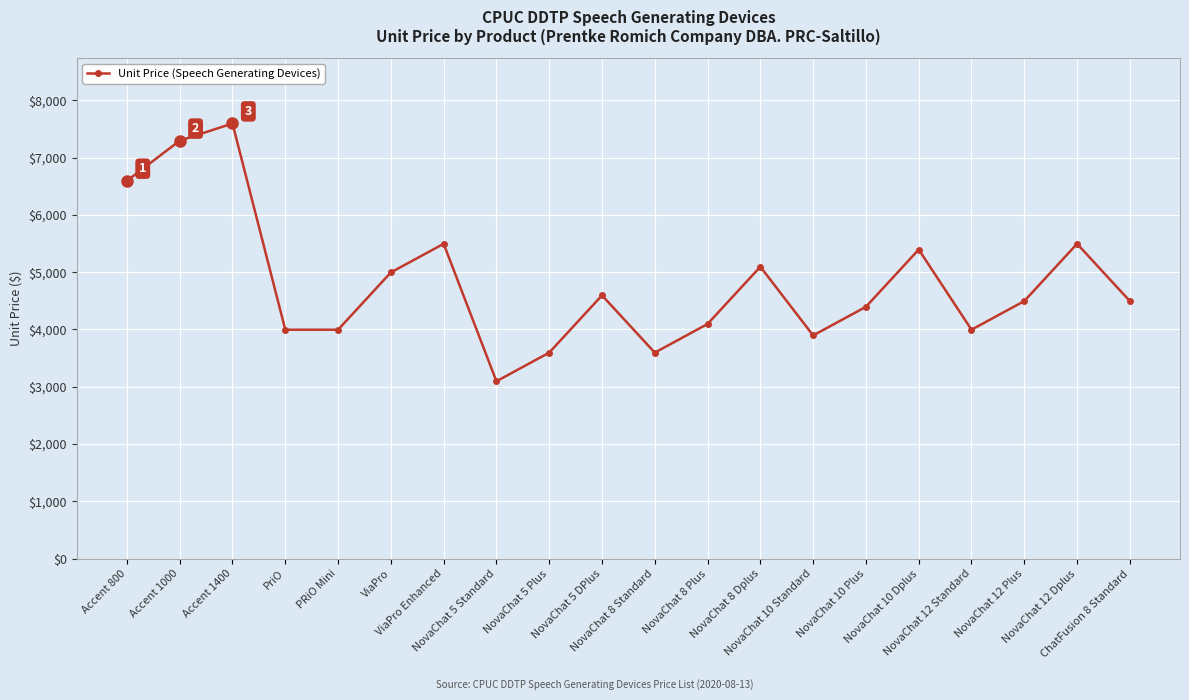

The value at ViaPro is 4995. True or false?

True